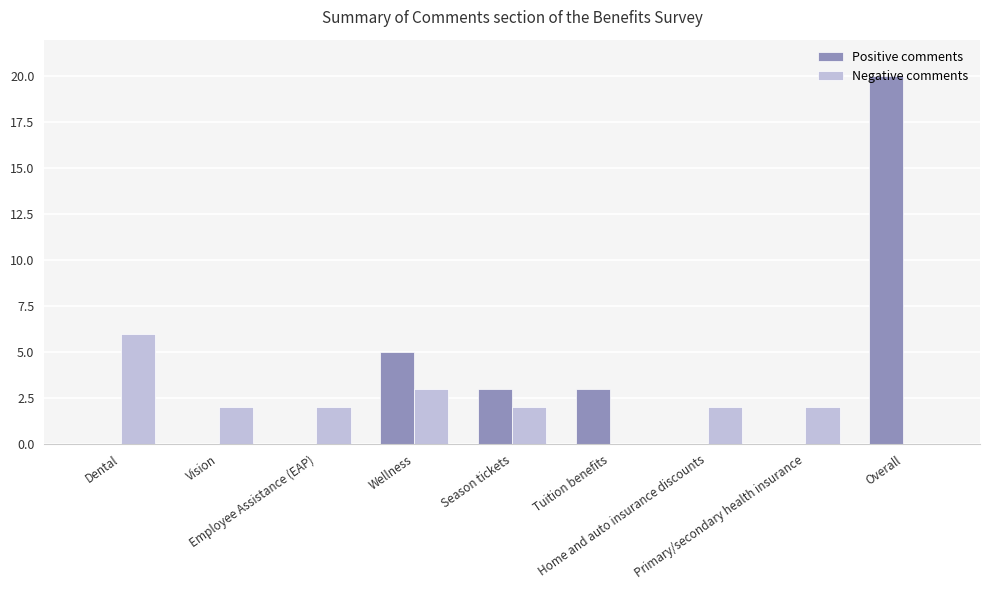

What is the sum of all Positive comments values?

31